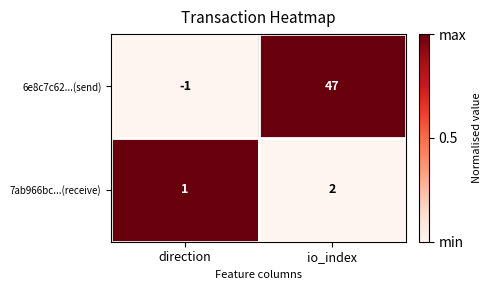

What is the spread (max minus min) of values at direction?

2